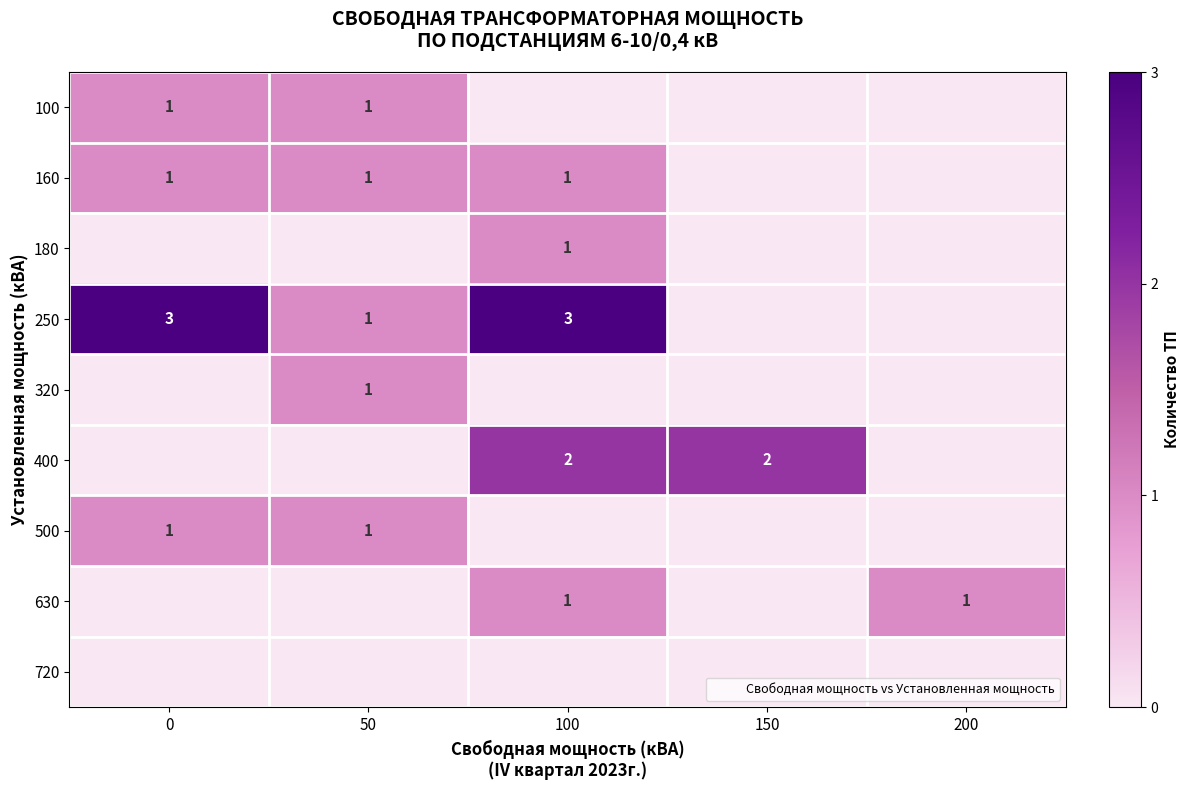

What is the difference between the highest and lowest values at 100?

3